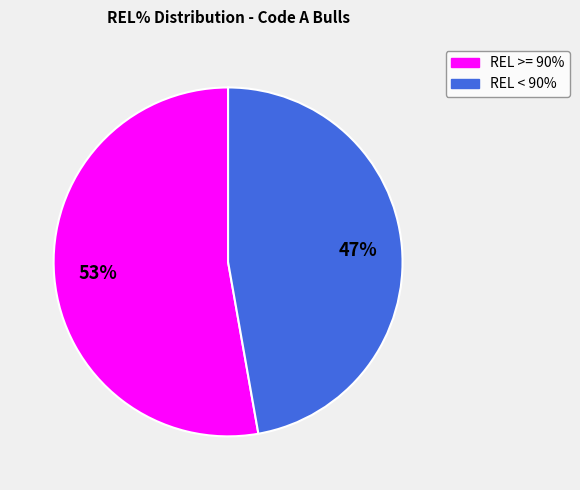

Is there a majority slice in this chart?

Yes